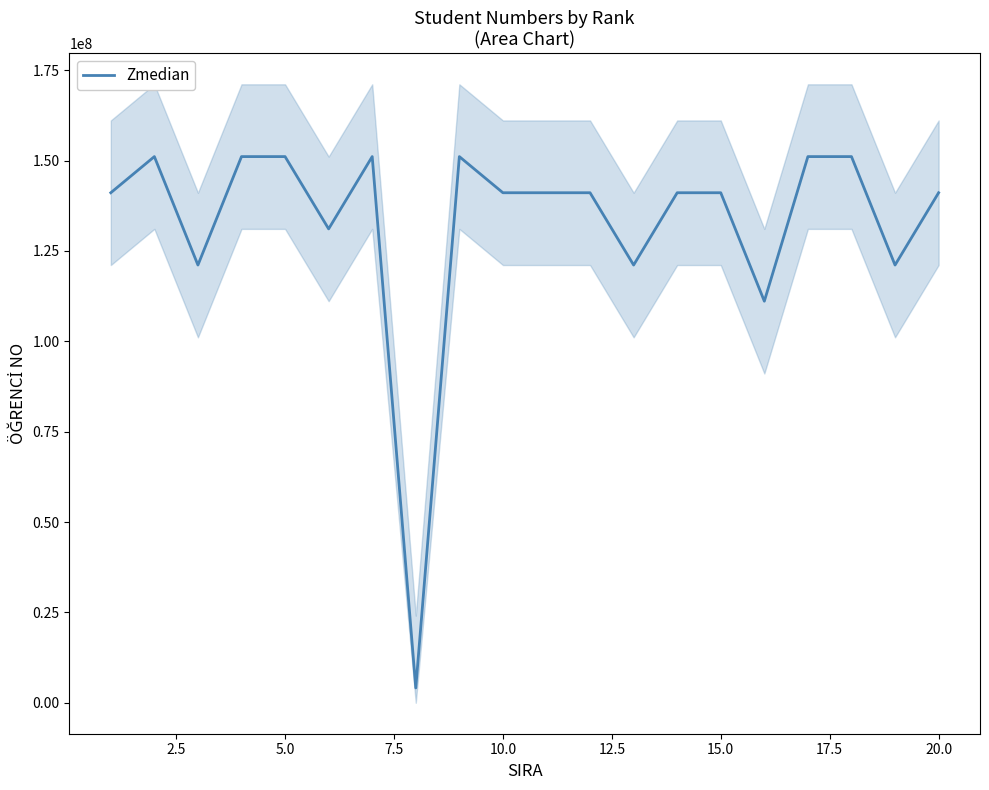

Reading left to right, what are all the values shown in this chart?

141101034	151101021	121101054	151101048	151101026	131101003	151101023	4110477	151101006	141101061	141101007	141101072	121101068	141101044	141101074	111101064	151101004	151101051	121101060	141101071